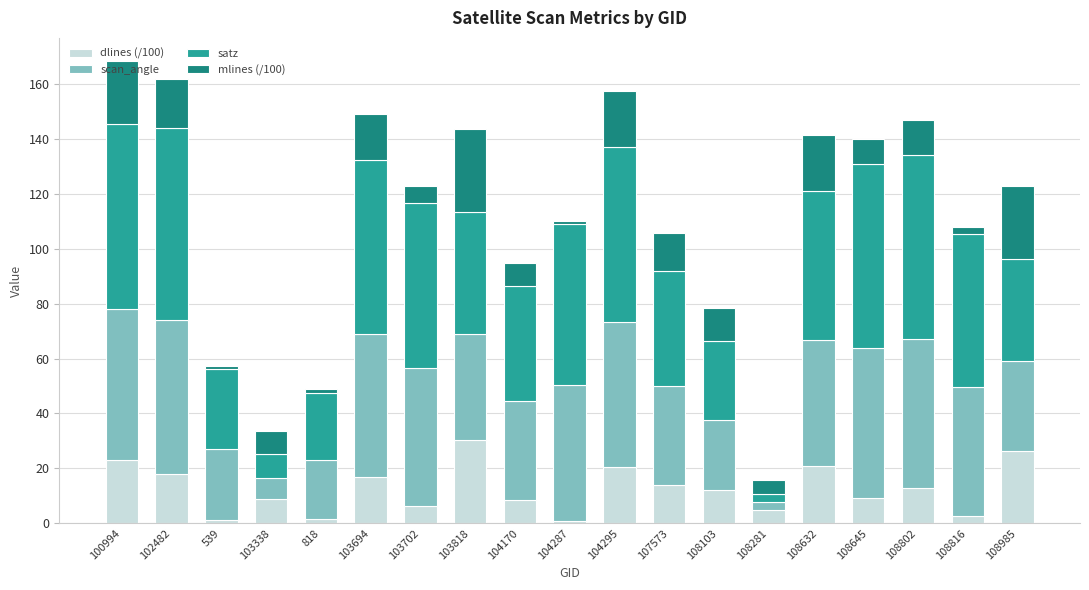

What is the highest value of the dlines (/100) series?

30.2